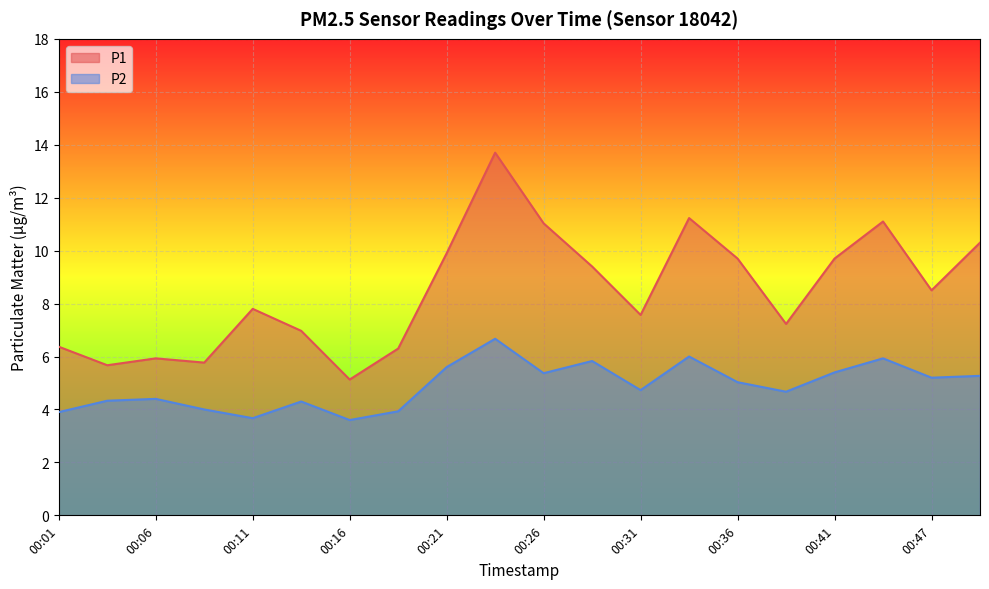

How many lines are shown in the chart?

2